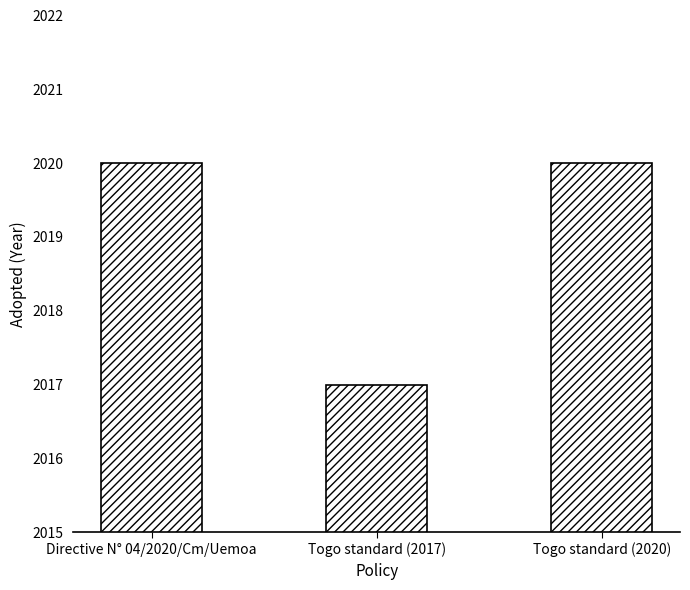

At which label is the value closest to 2018?

Togo standard (2017)